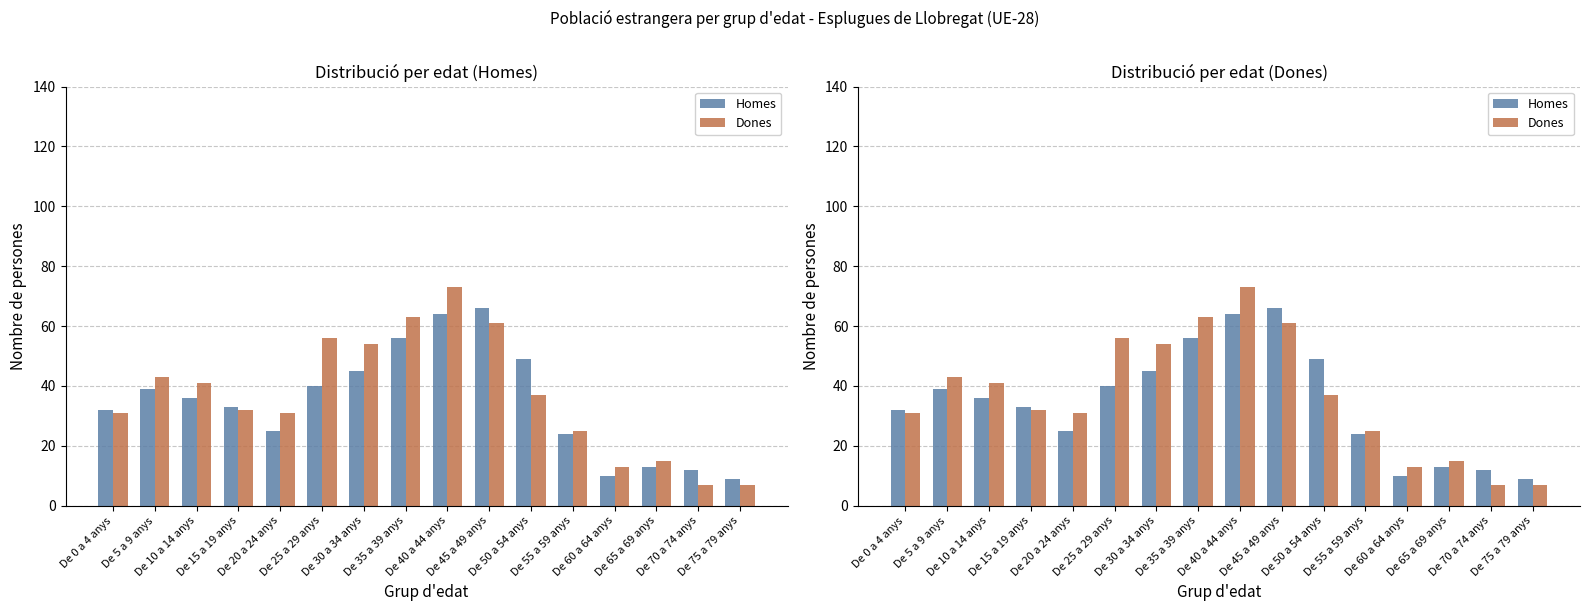

Reading right to left, transcribe all the data shown in this chart.

Homes: 9	12	13	10	24	49	66	64	56	45	40	25	33	36	39	32
Dones: 7	7	15	13	25	37	61	73	63	54	56	31	32	41	43	31